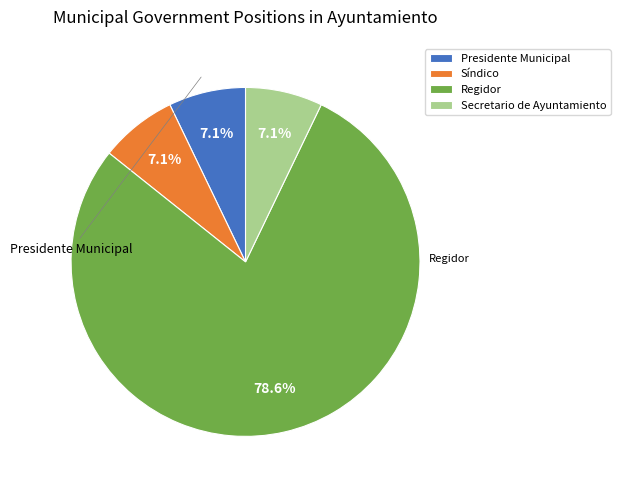

Does any single category account for the majority?

Yes